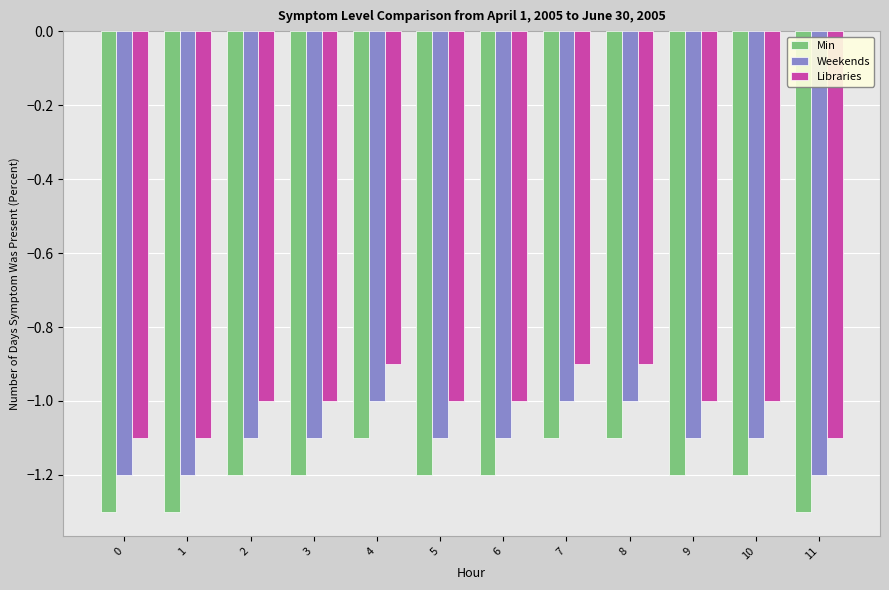

What is the total value across all series at 0?

-3.6